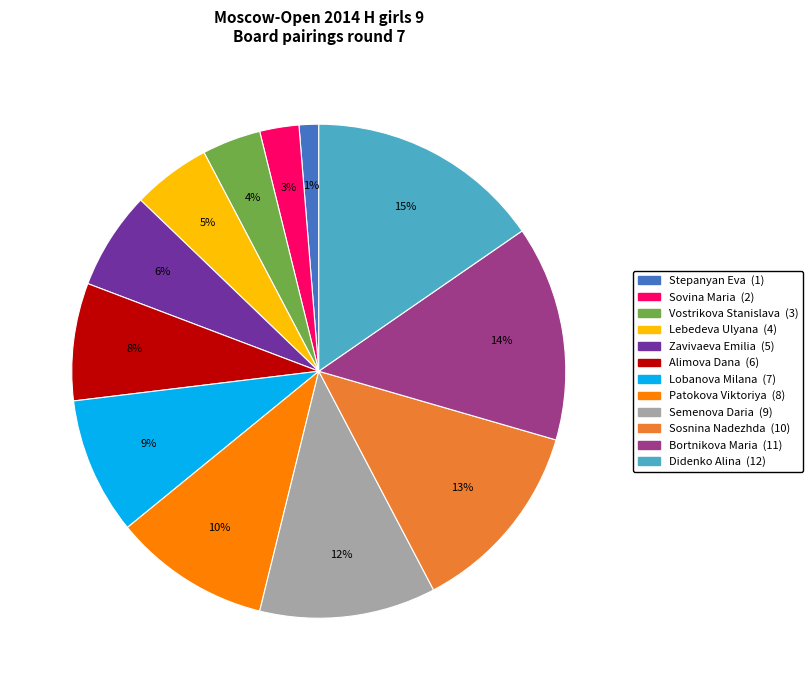

Count the number of slices in the pie.

12